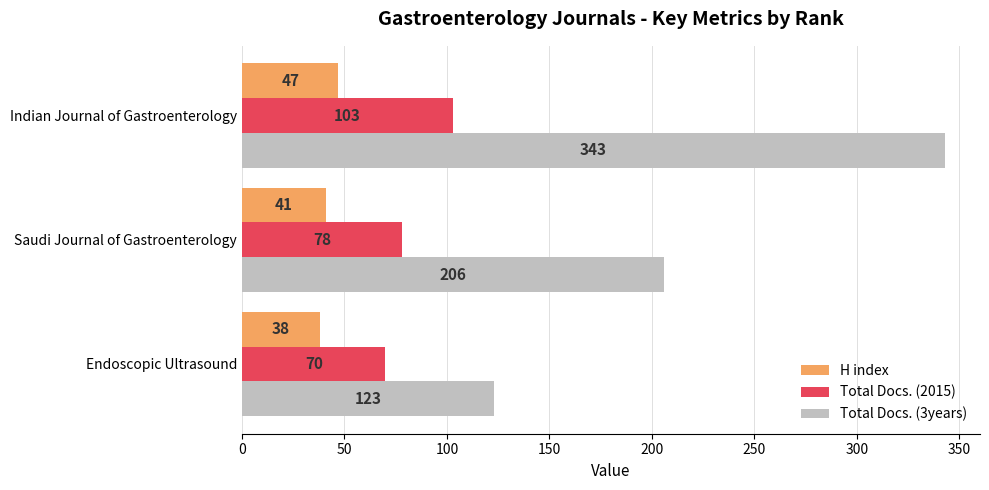

What is the difference between the highest and lowest values at Indian Journal of Gastroenterology?

296